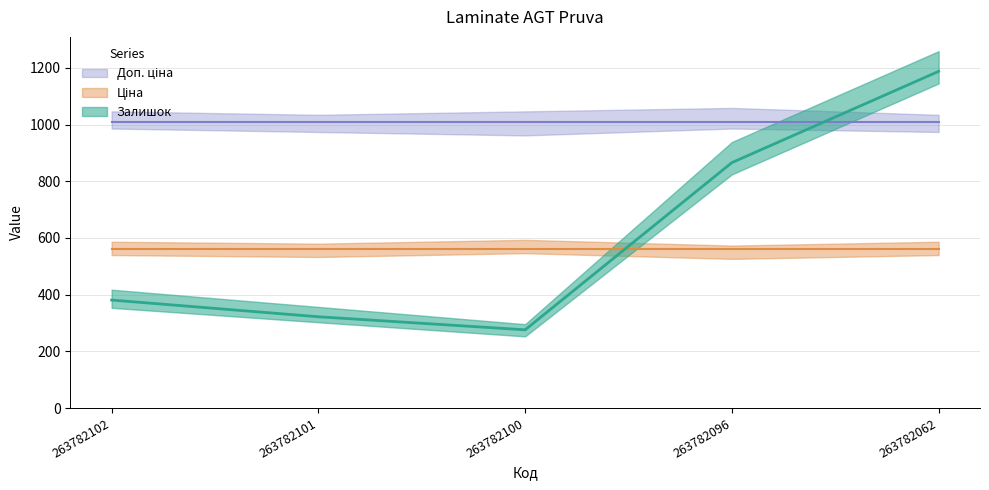

True or false: Доп. ціна has a value of 347.6 at 263782102.

False